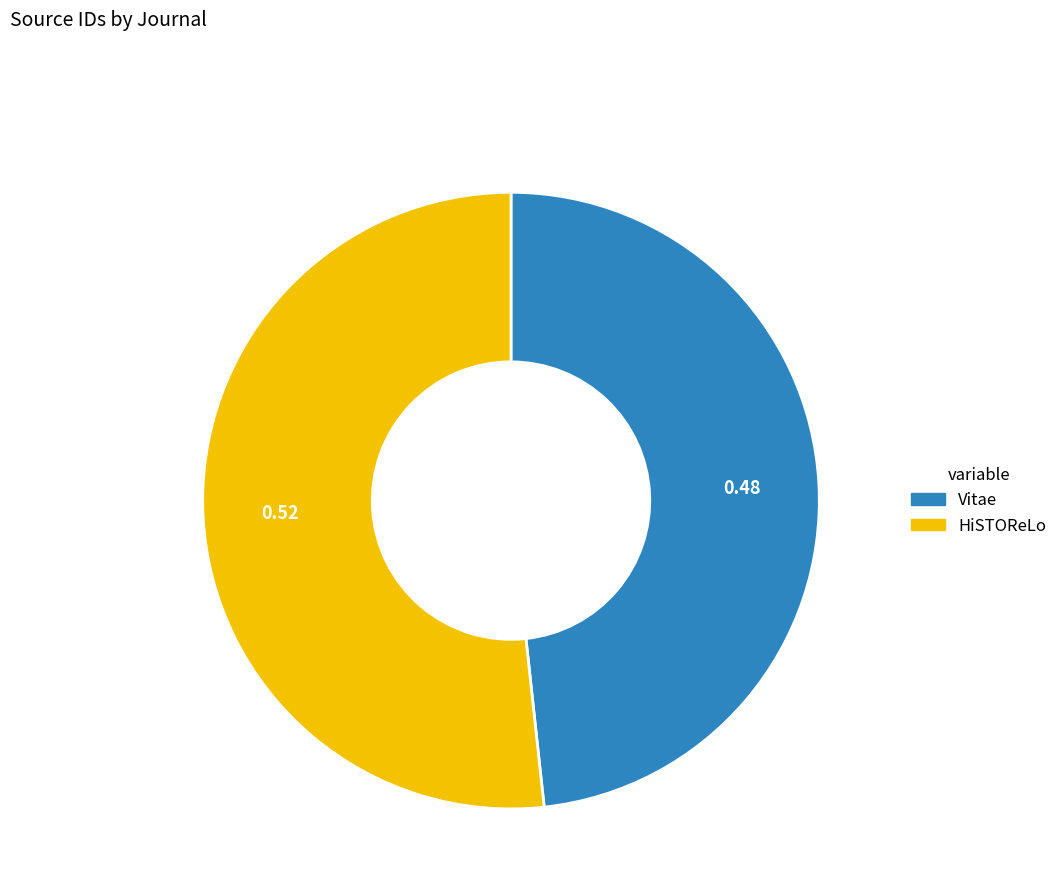

True or false: HiSTOReLo accounts for 52% of the total.

True